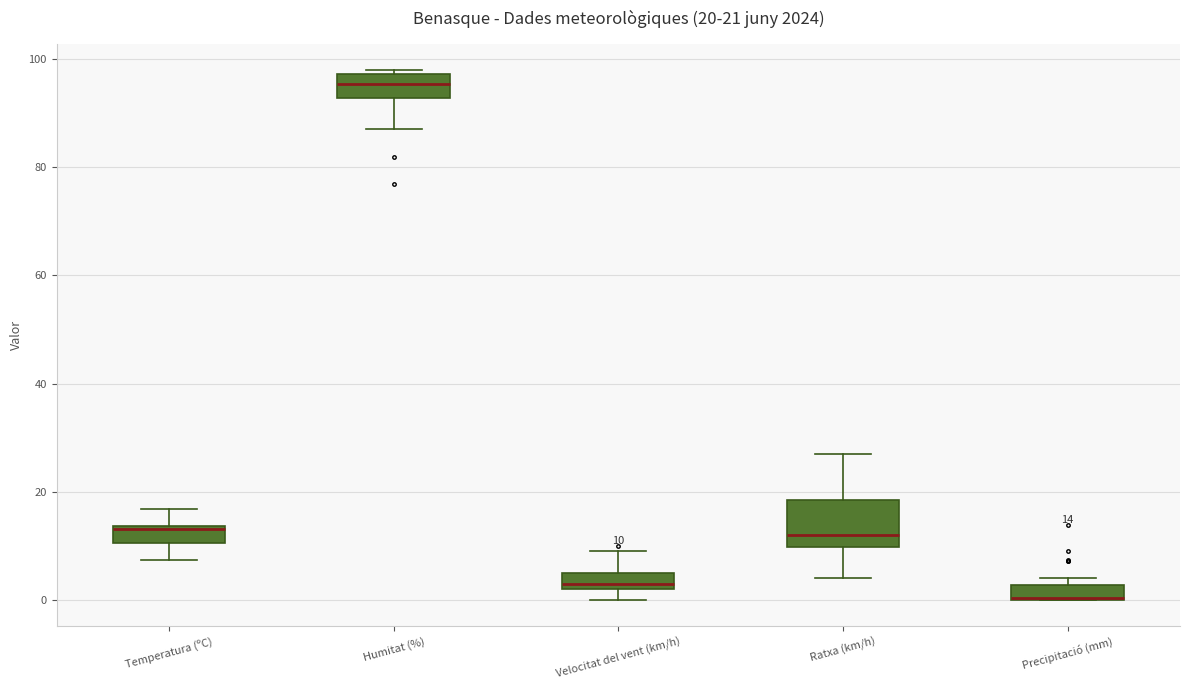

Which box is the tallest, from its lower edge to its upper edge?

Ratxa (km/h)